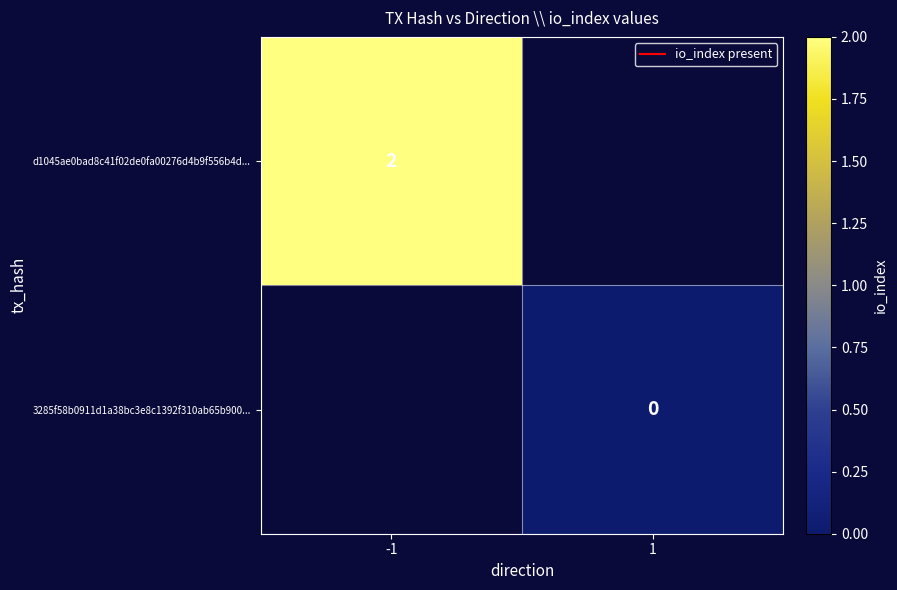

Is it true that d1045ae0bad8c41f02de0fa00276d4b9f556b4d... equals 2 at -1?

True